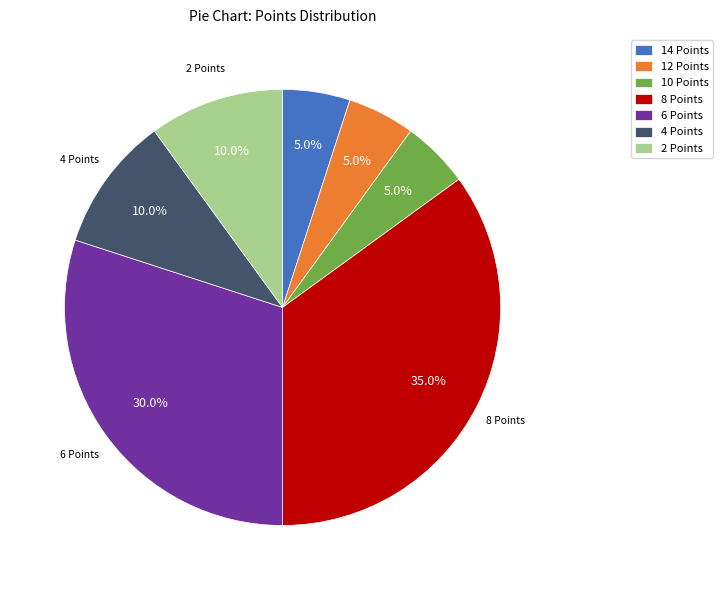

How many segments does this pie chart have?

7